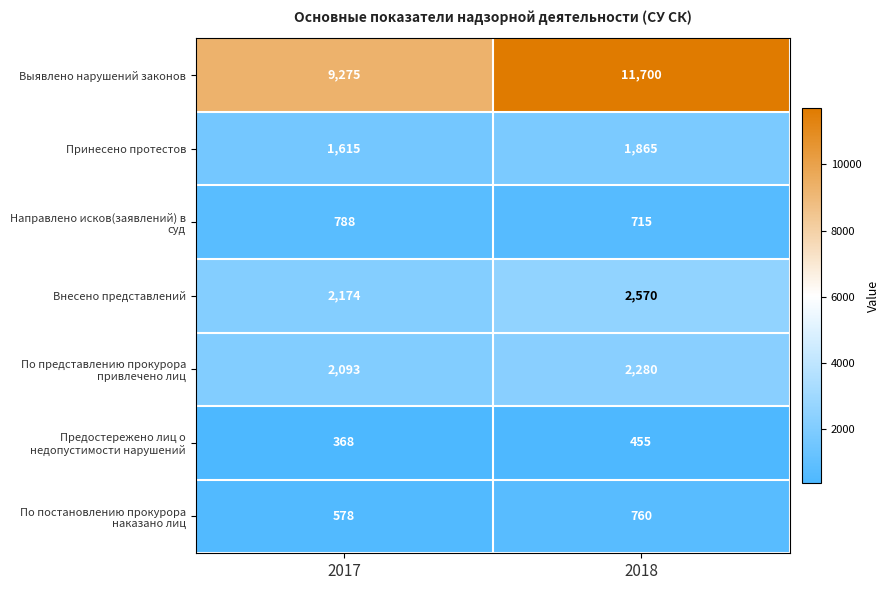

Which series has the largest range (max minus min)?

Выявлено нарушений законов